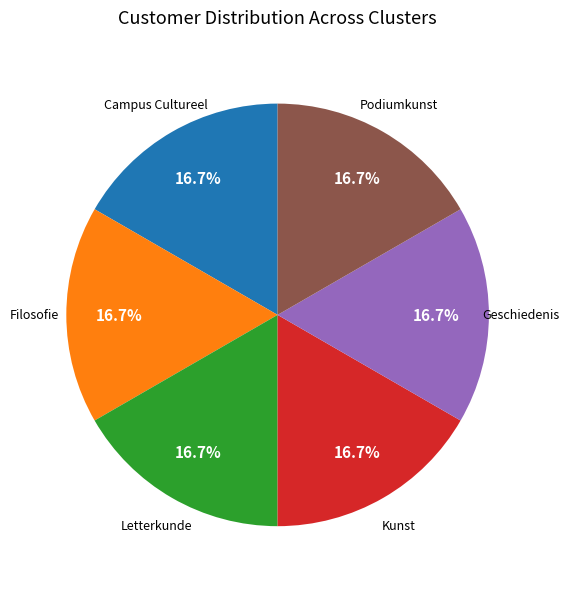

Is there any slice that represents more than half of the pie?

No